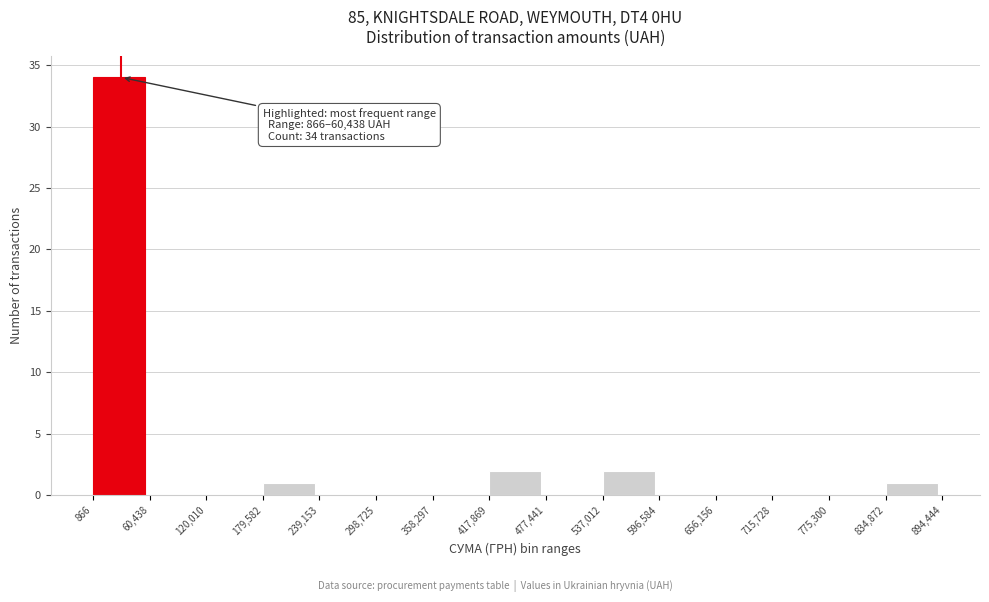

Over which range of the x-axis is the bar tallest?

866 to 60,438